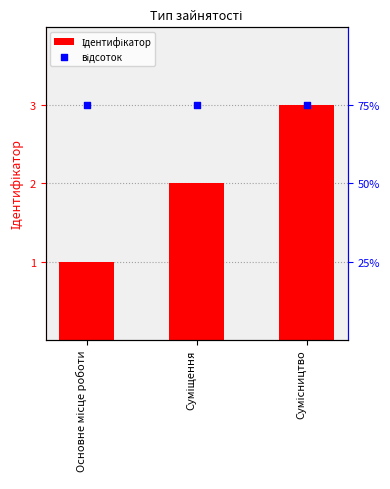

Which series has the largest Y range (max minus min)?

Ідентифікатор